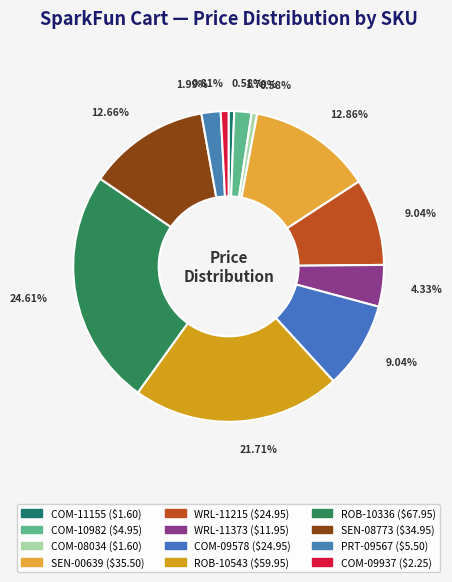

Is there any slice that represents more than half of the pie?

No